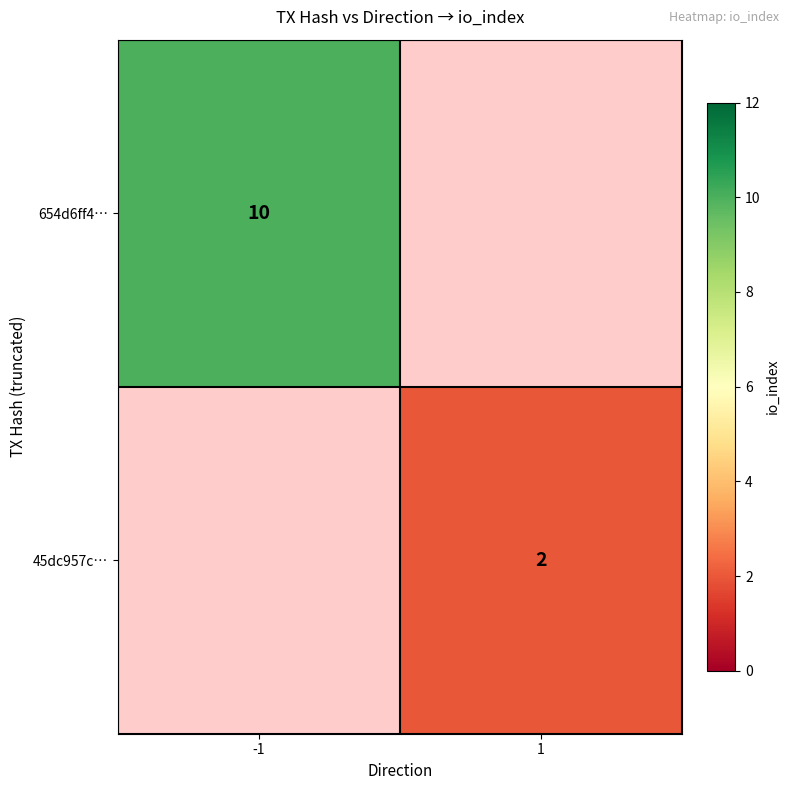

The 45dc957c… series shows 2 at 1. True or false?

True